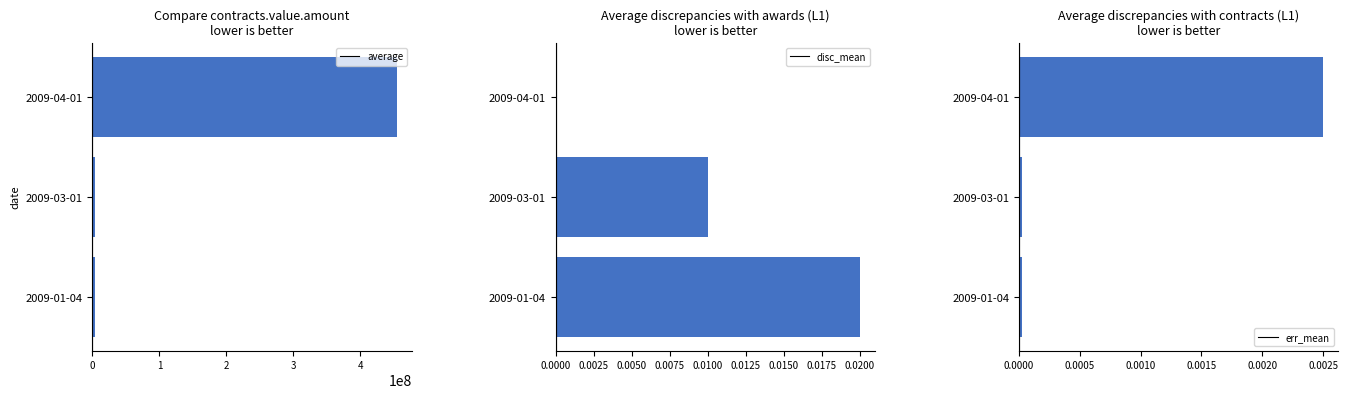

At which label does err_mean reach its peak?

2009-04-01